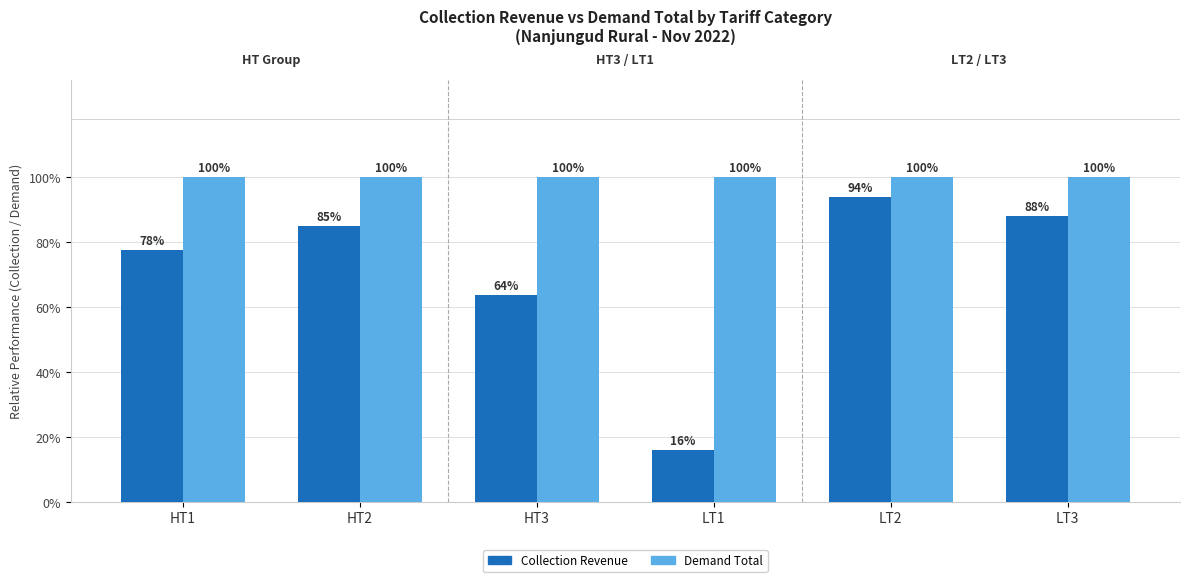

At how many categories does at least one series exceed 33?

6